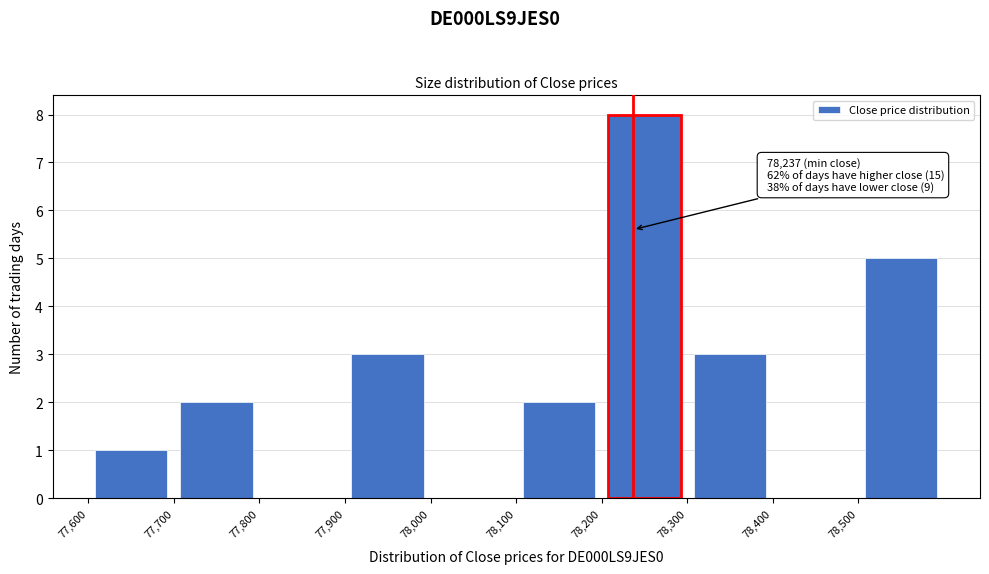

Over which range of the x-axis is the bar tallest?

78200 to 78300